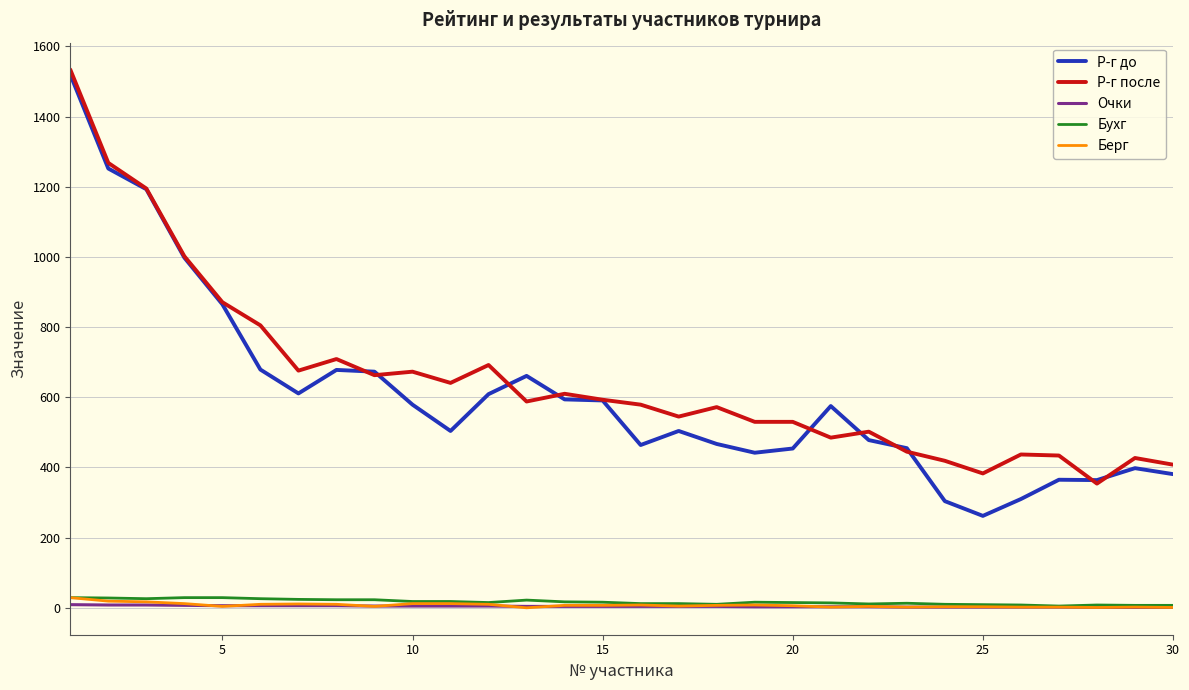

True or false: Р-г после and Берг cross at least once.

False